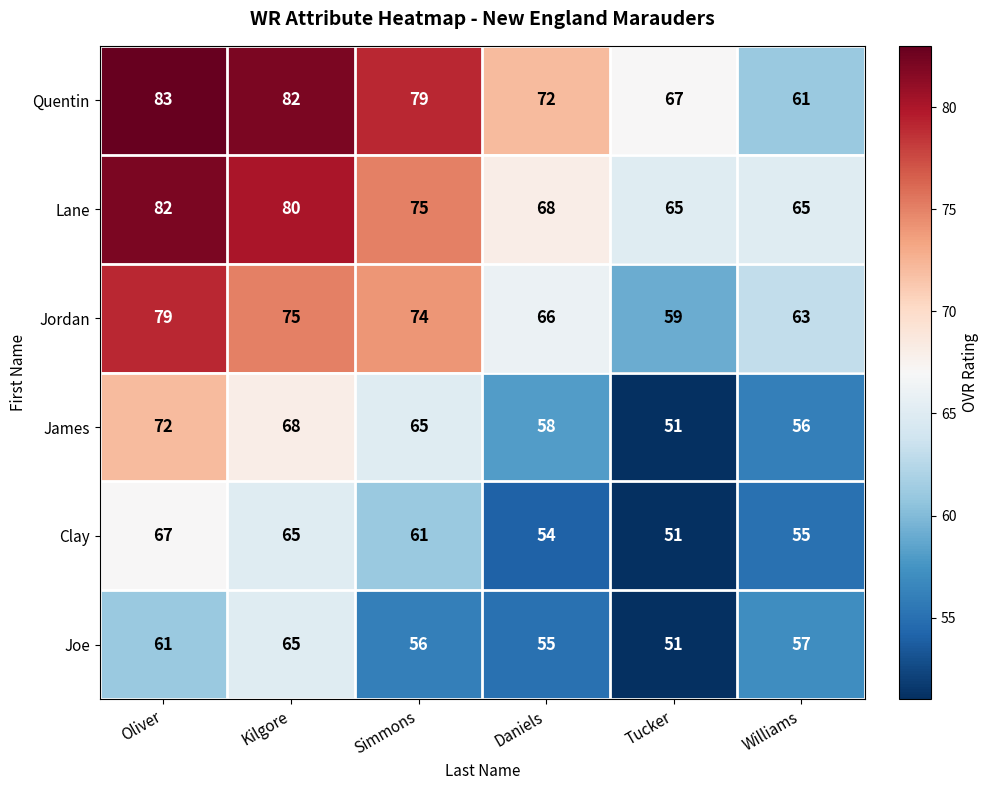

Read the Quentin value at Tucker, to the nearest 5.

65